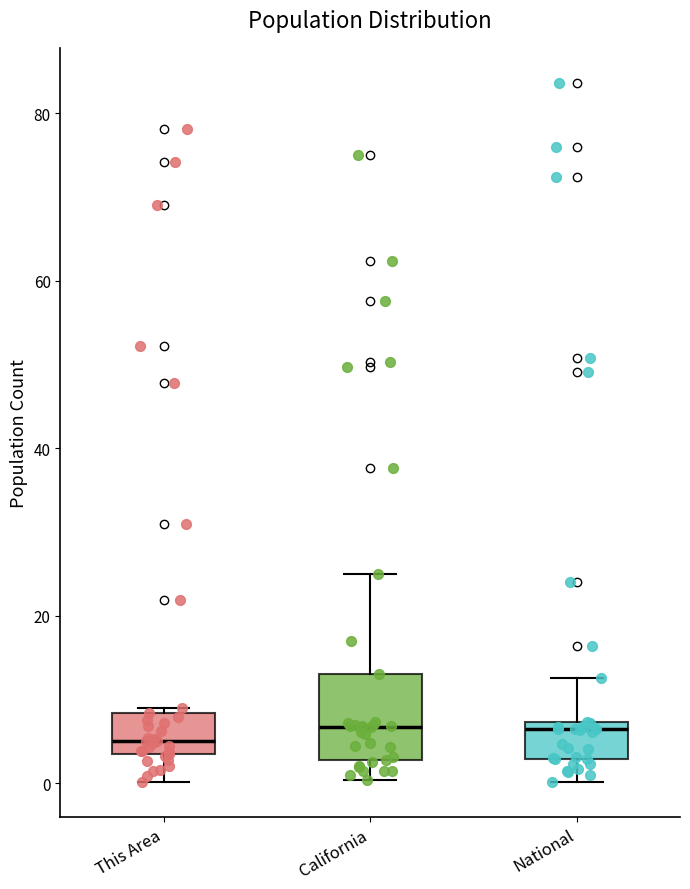

Reading left to right, read every box against the y-axis: the position of its median line, the range the box covers, and the ends of its whiskers. The values are not printed on the chart, so give them approximately, as read against the axis.

This Area: median 6, box 4 to 8, whiskers 0 to 8
California: median 6, box 2 to 14, whiskers 0 to 24
National: median 6, box 2 to 8, whiskers 0 to 12